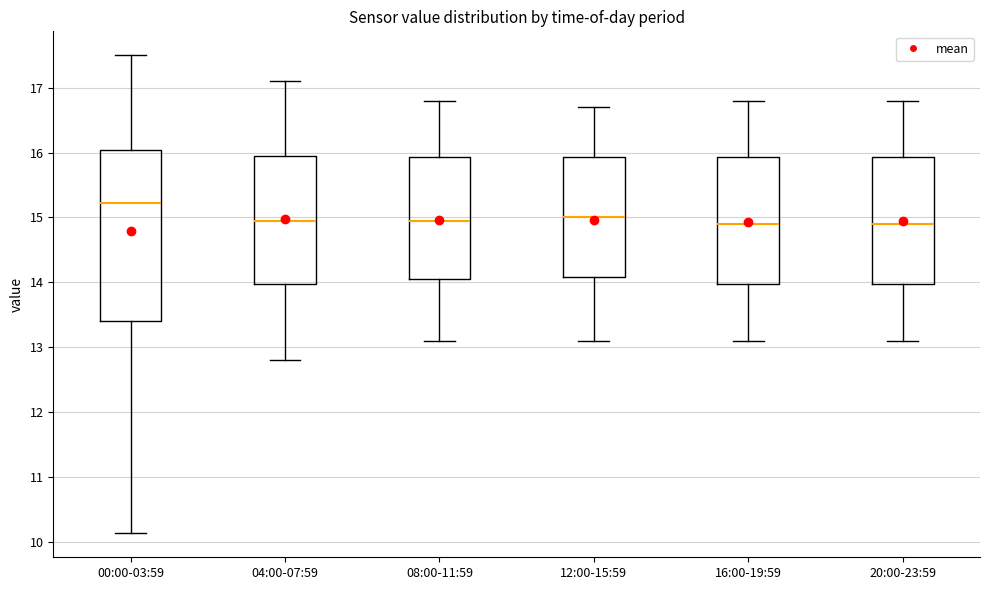

Which box is the tallest, from its lower edge to its upper edge?

00:00-03:59